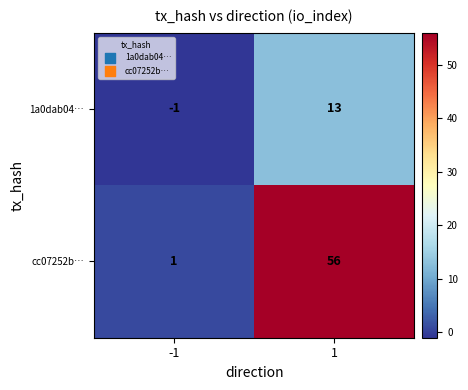

What value does the 1a0dab04… series have at 1?

13